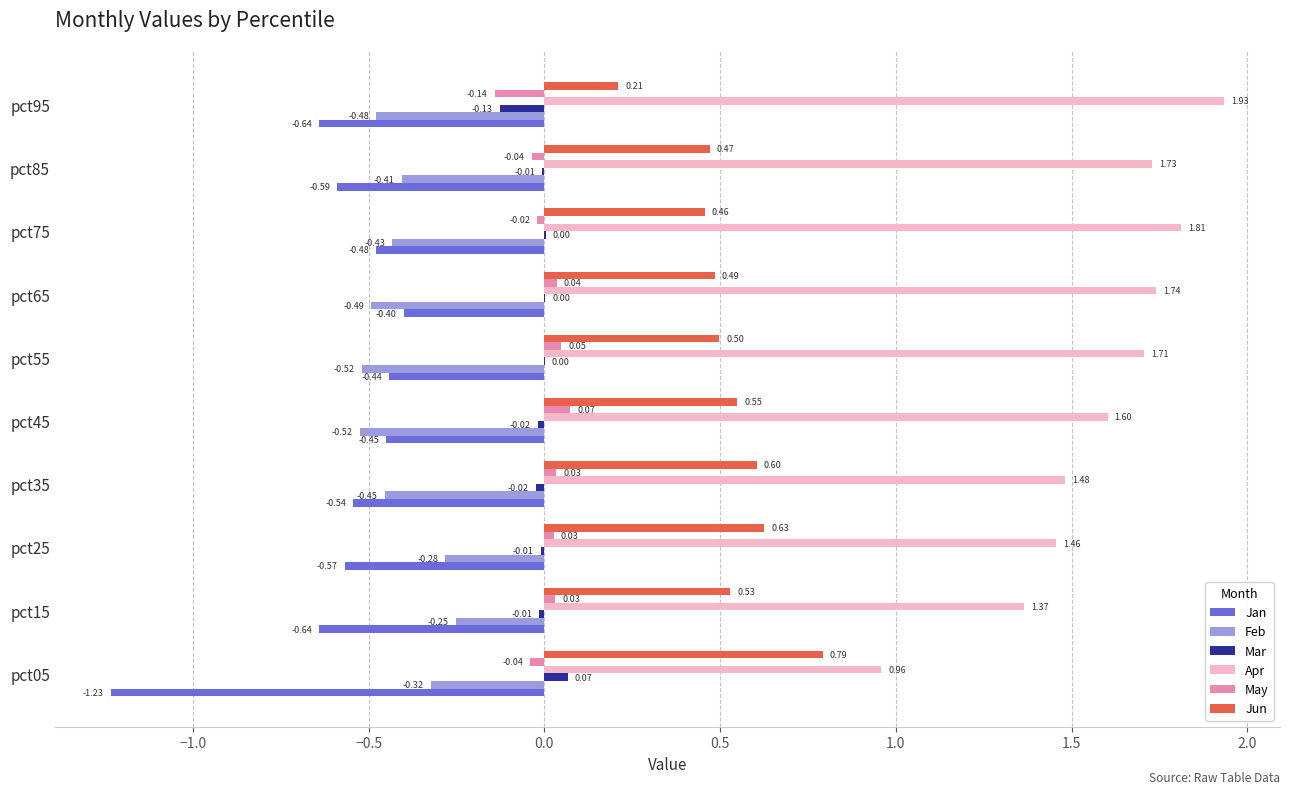

What is the sum of all Feb values?

-4.2